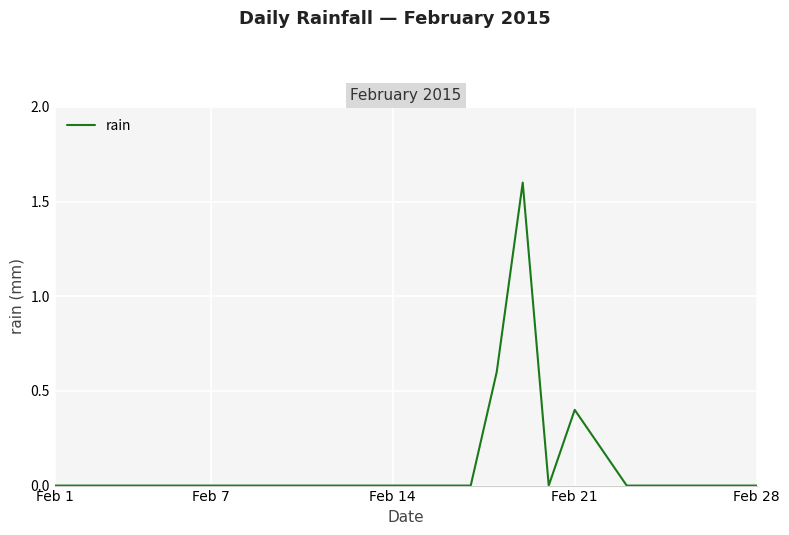

Does the chart display data point markers on the line(s)?

No